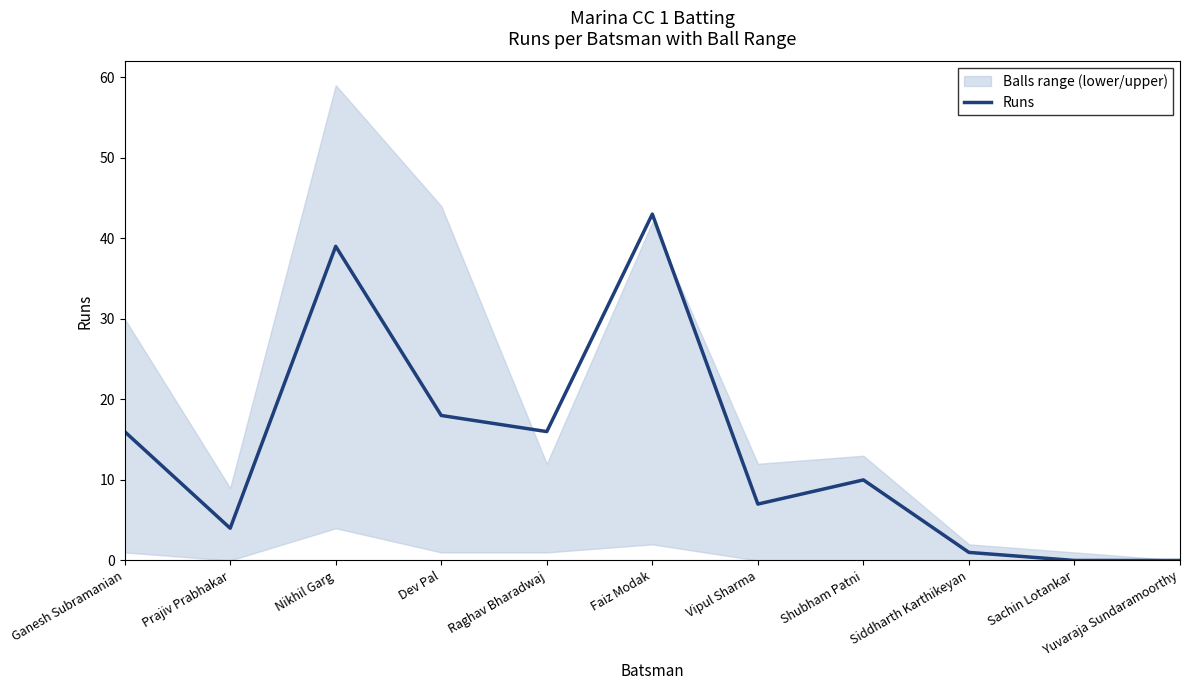

What position from the left is Faiz Modak?

6